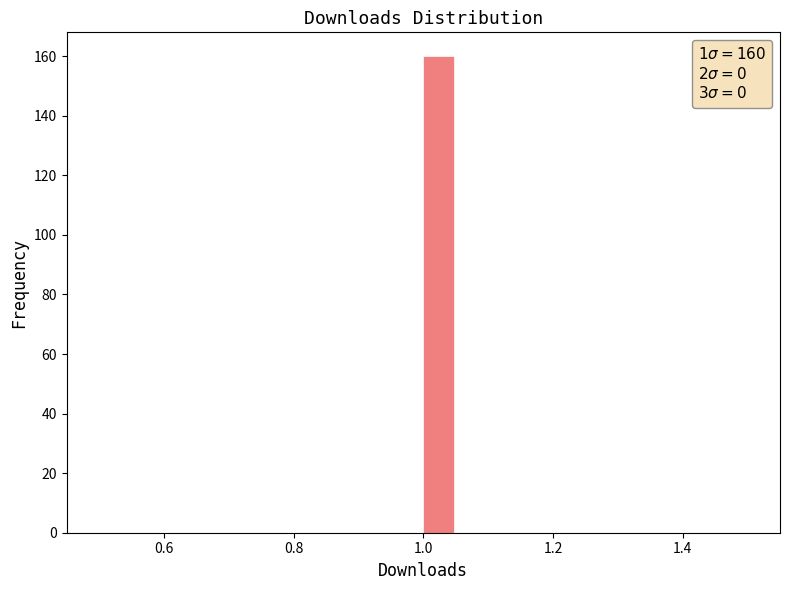

Read against the x-axis, roughly where is the centre of the tallest bar?

1.02